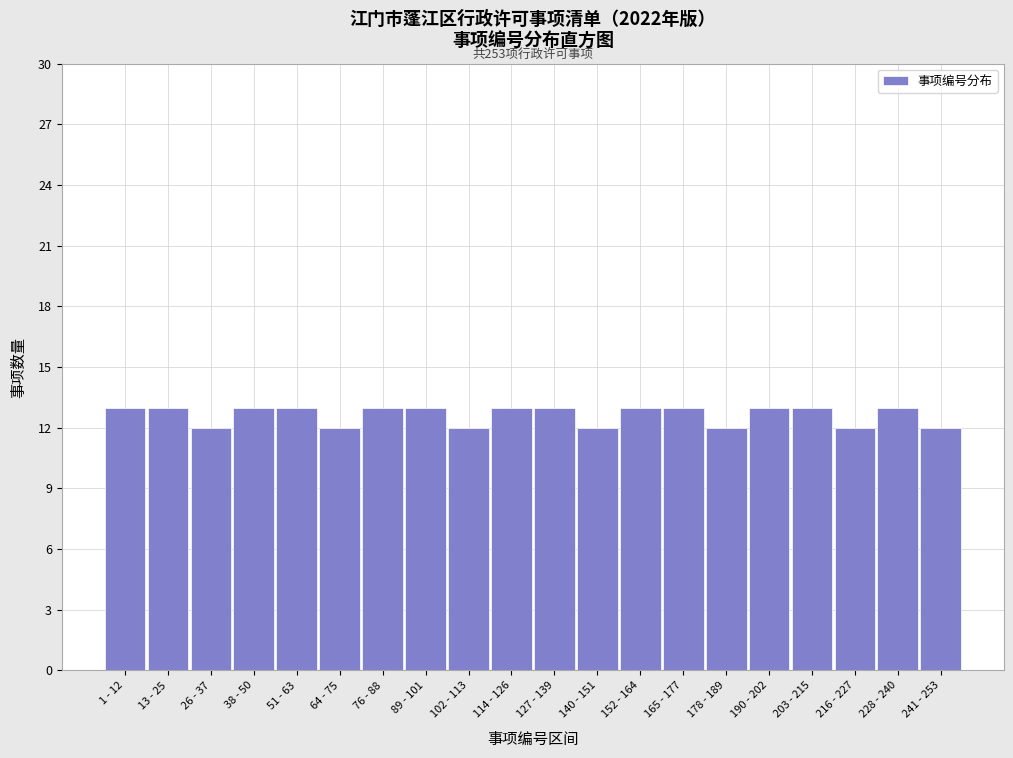

Reading left to right, extract all data points from this chart.

1 - 12=13	13 - 25=13	26 - 37=12	38 - 50=13	51 - 63=13	64 - 75=12	76 - 88=13	89 - 101=13	102 - 113=12	114 - 126=13	127 - 139=13	140 - 151=12	152 - 164=13	165 - 177=13	178 - 189=12	190 - 202=13	203 - 215=13	216 - 227=12	228 - 240=13	241 - 253=12